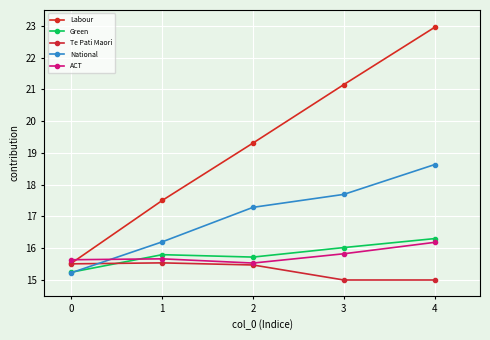

Between 2 and 0, which is larger?

2